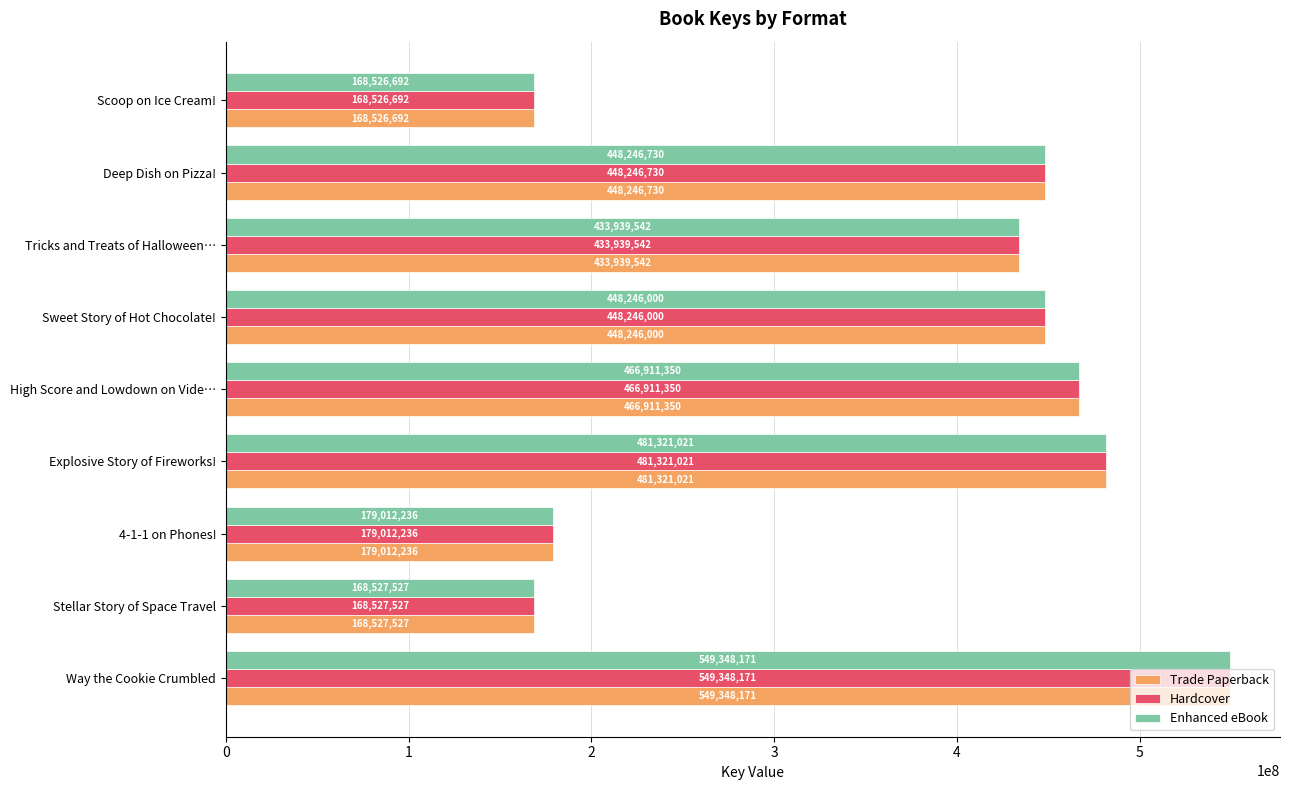

What is the maximum value for Trade Paperback?

549348171